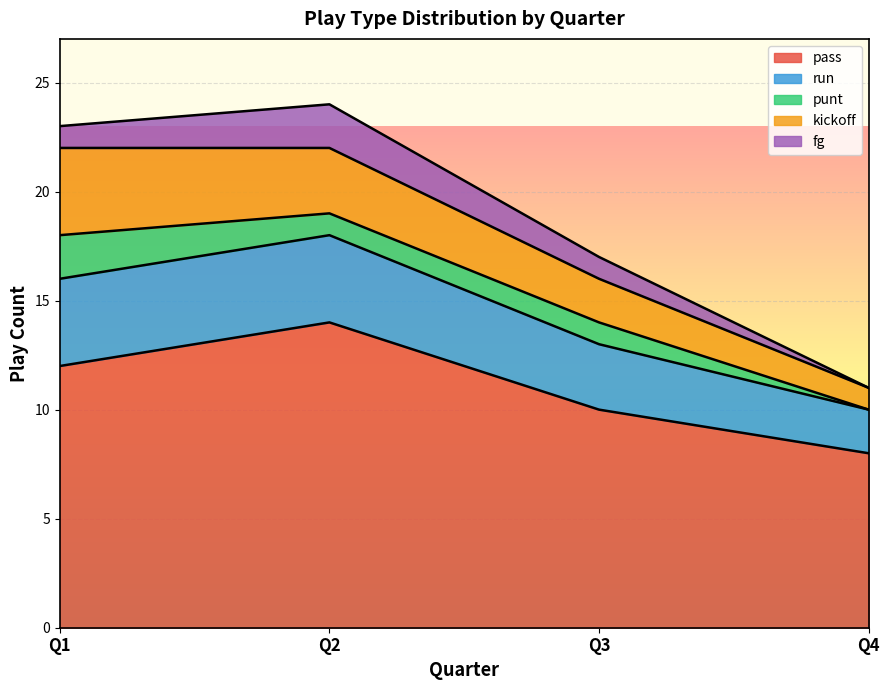

What is the lowest value of the kickoff series?

1